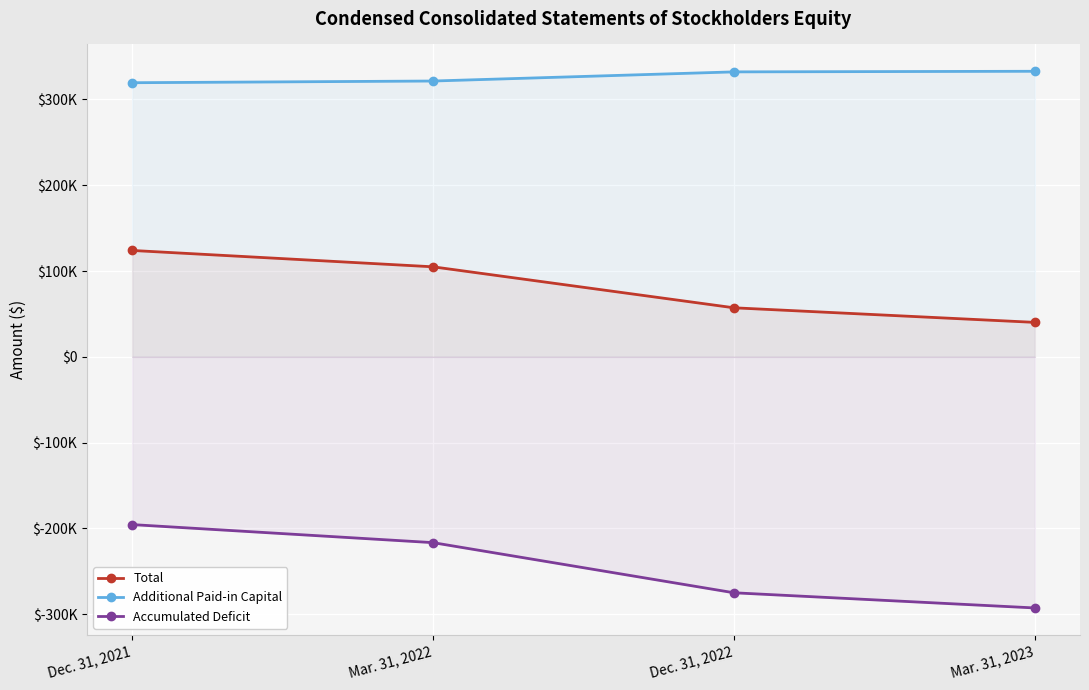

How many data points does each series have?

4